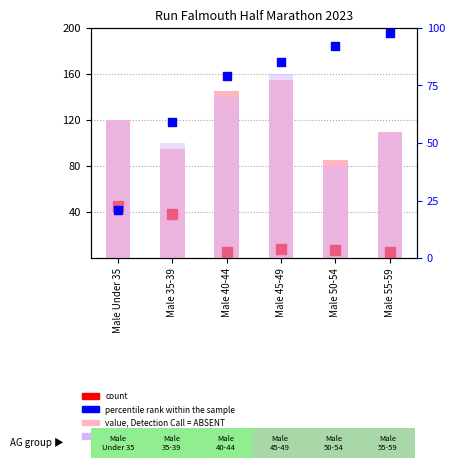

What are all the series names shown in the legend?

value, Detection Call = ABSENT, count, rank, Detection Call = ABSENT, percentile rank within the sample